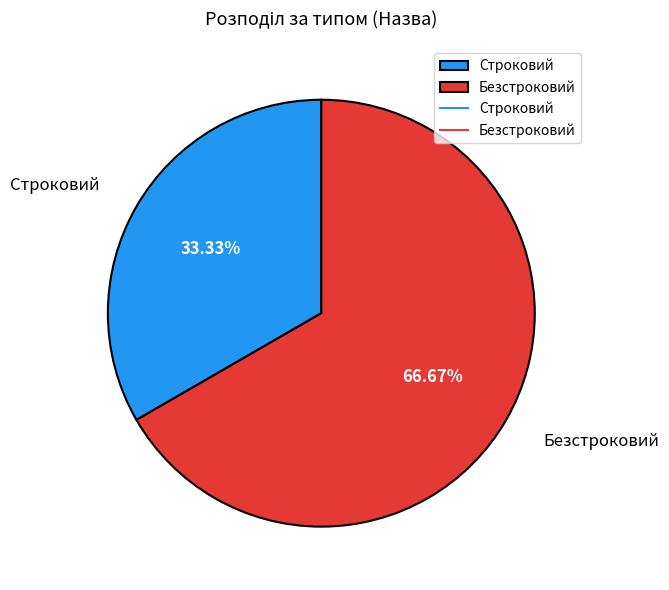

True or false: Строковий accounts for 21% of the total.

False